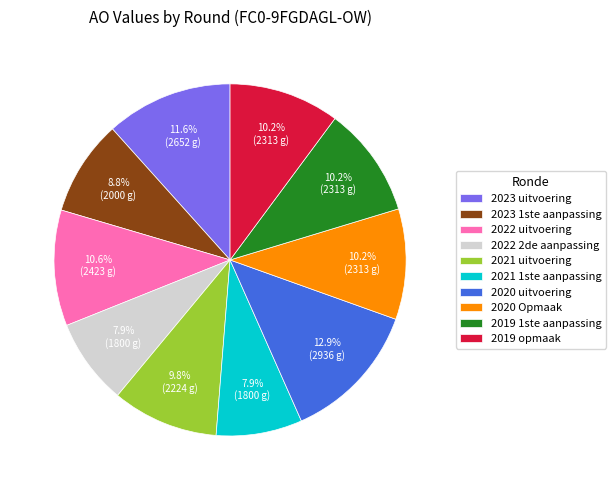

What percentage is the 2020 uitvoering slice, to the nearest percent?

13%